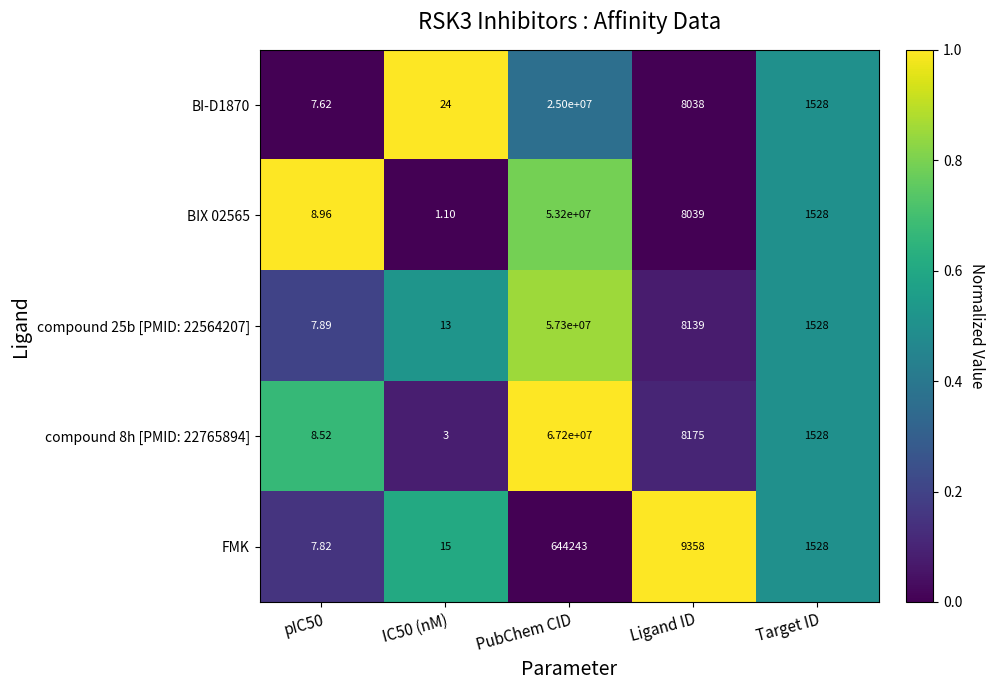

Rank the series at PubChem CID from lowest to highest value.

FMK, BI-D1870, BIX 02565, compound 25b [PMID: 22564207], compound 8h [PMID: 22765894]